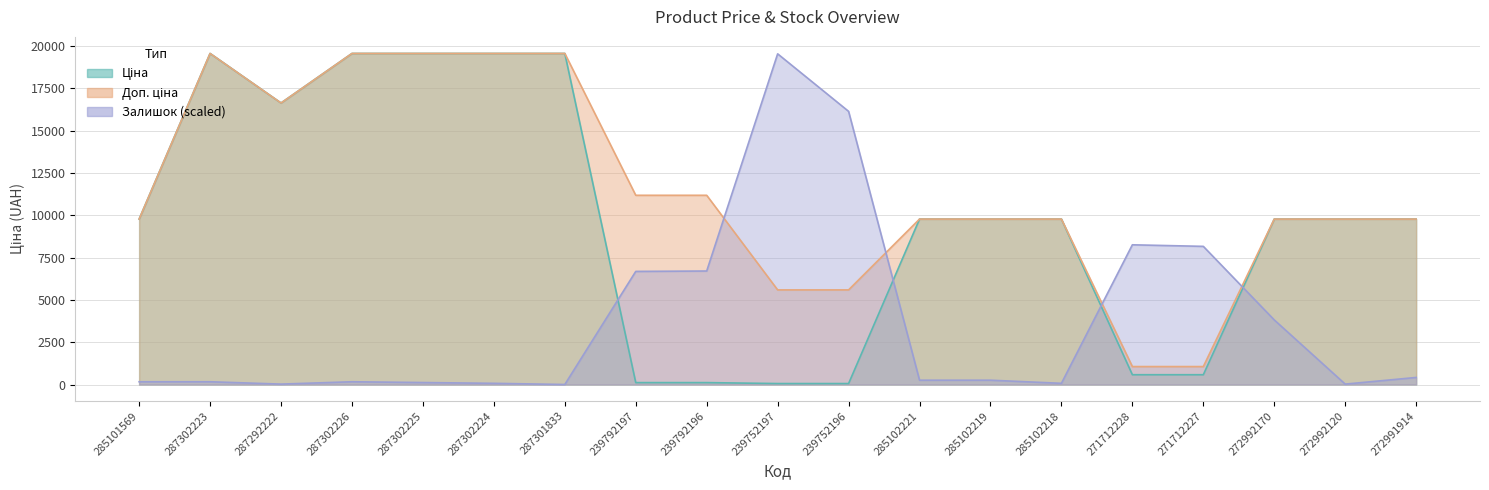

Count the number of data series in this chart.

3